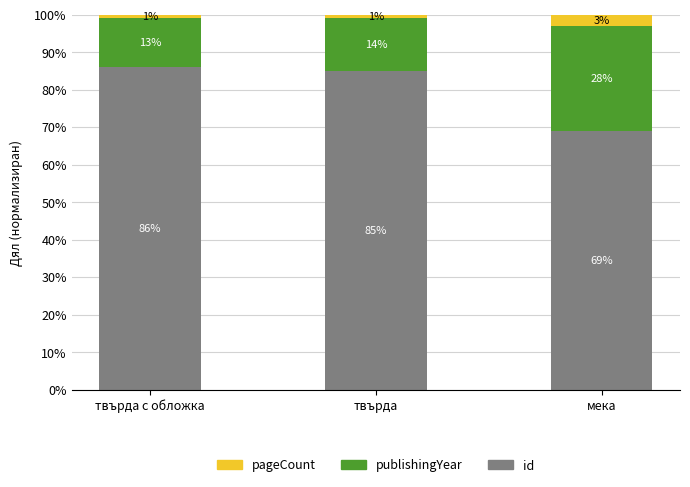

Count the number of categories in the chart.

3